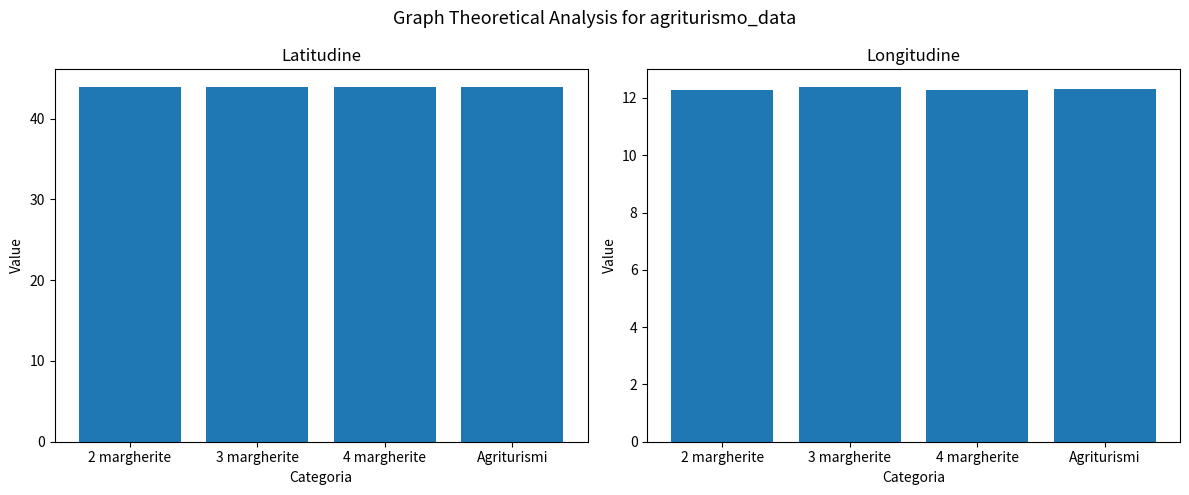

What is the sum of the latitudine values at Agriturismi and 2 margherite?

87.8